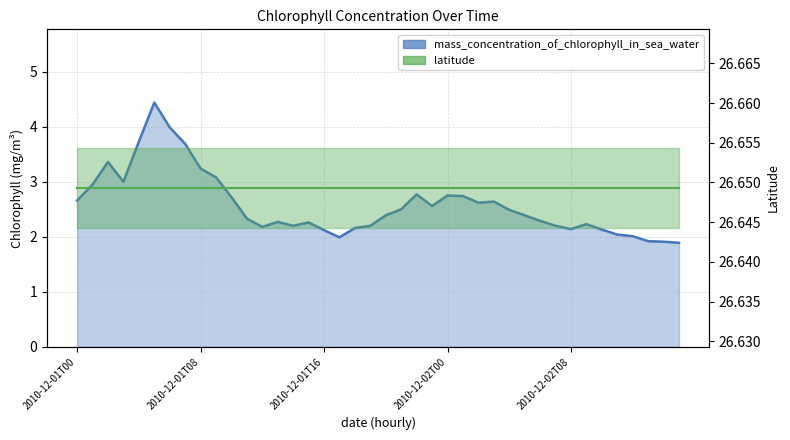

What is the change in value from 2010-12-01T01 to 2010-12-02T07?

-0.8